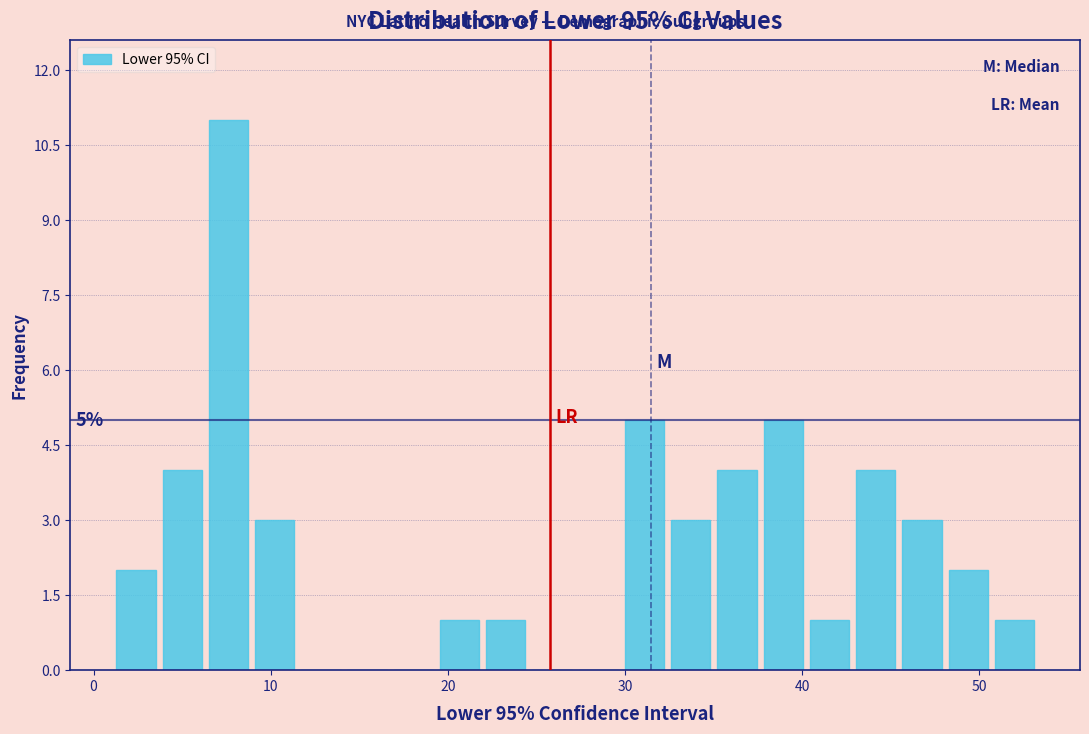

Around what value on the x-axis is the tallest bar? Give the approximate position of its centre, as read against the axis.

8